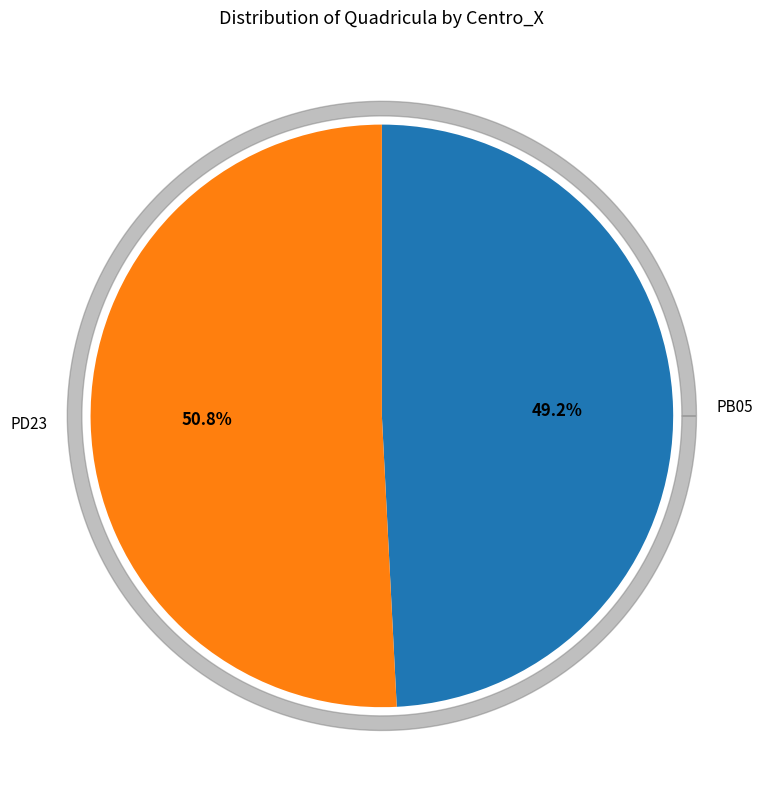

The PB05 slice represents 49% of the pie. True or false?

True